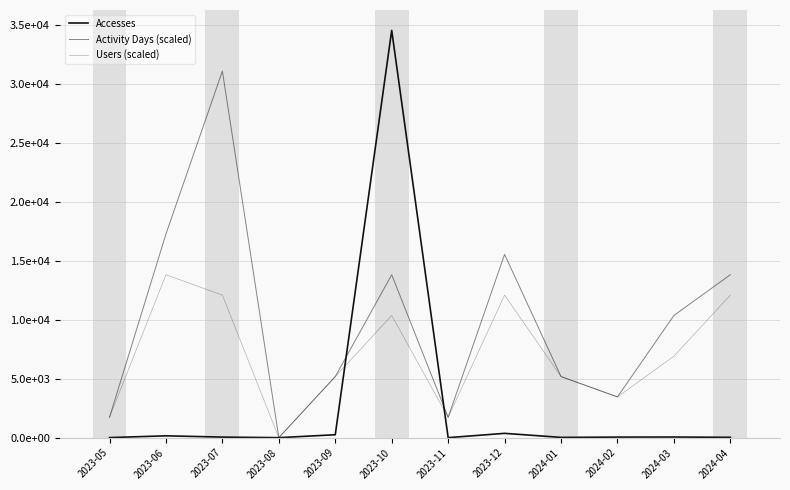

The Users (scaled) series shows 17110.0 at 2023-07. True or false?

False